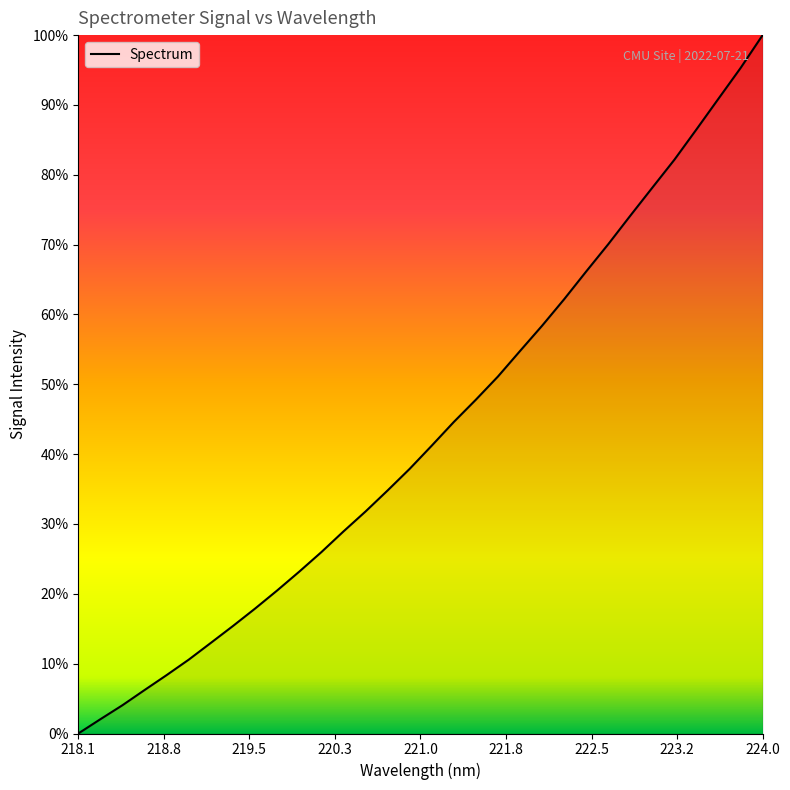

Does the chart have visible grid lines?

No